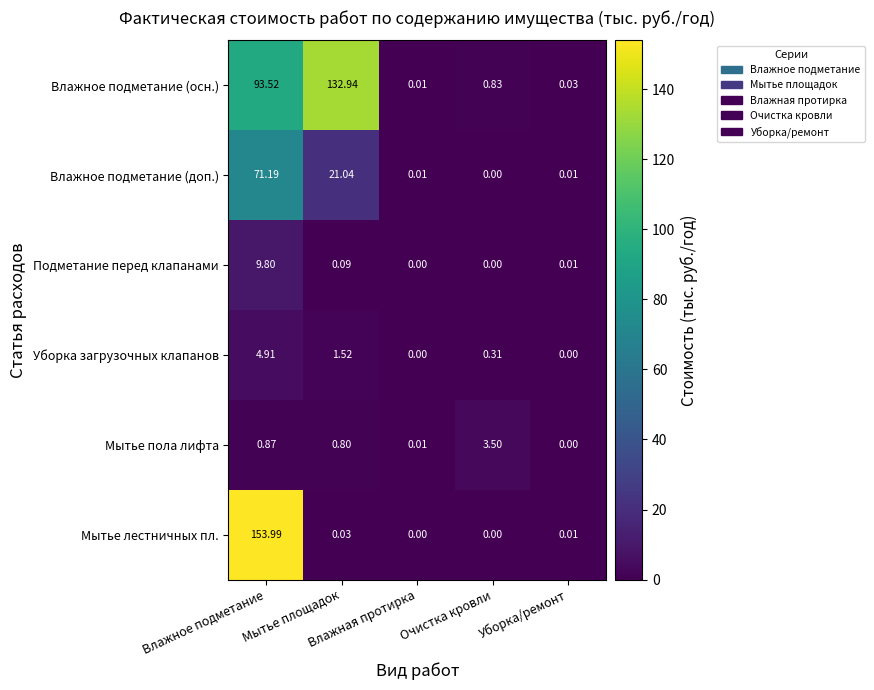

Which series has the largest range (max minus min)?

Мытье лестничных пл.